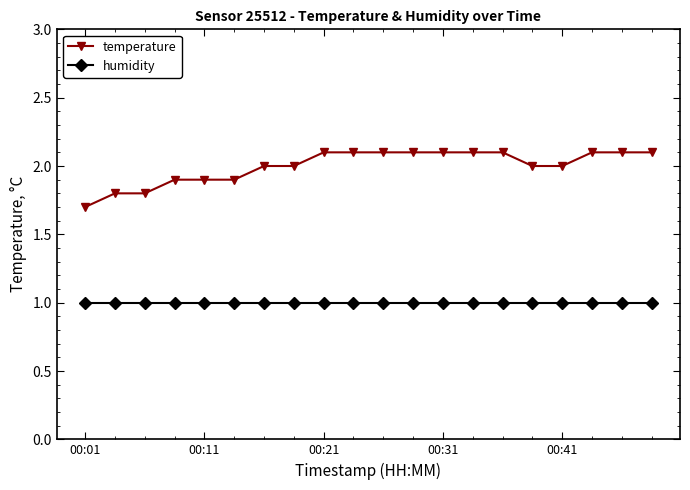

Which series has the widest spread of values?

temperature